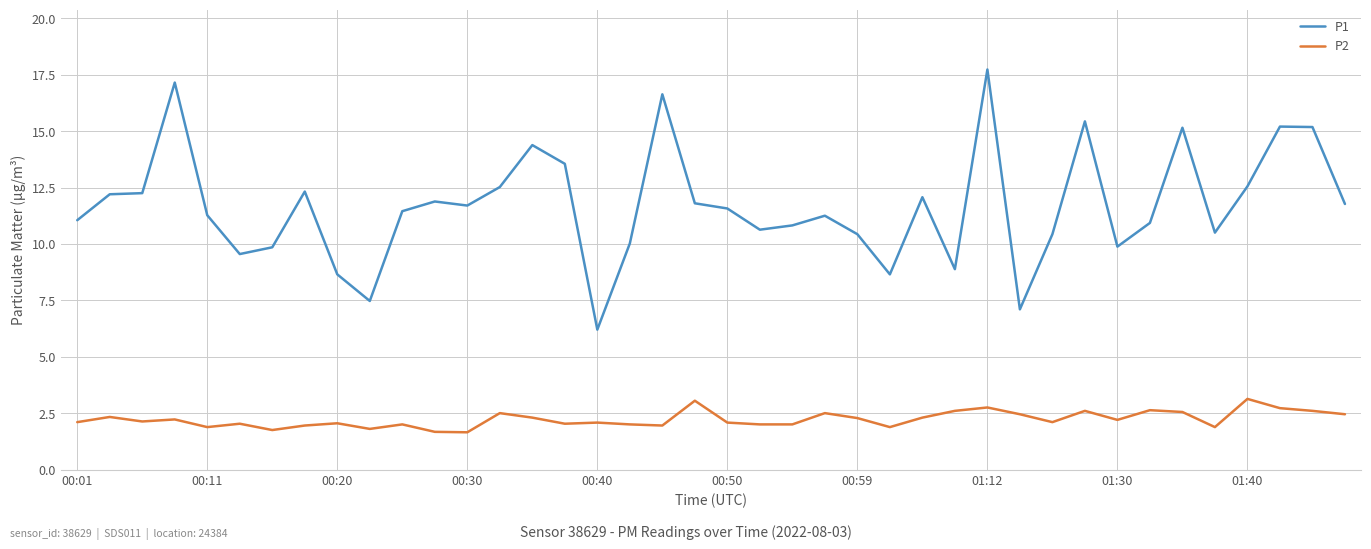

Which series has the largest total across all categories?

P1